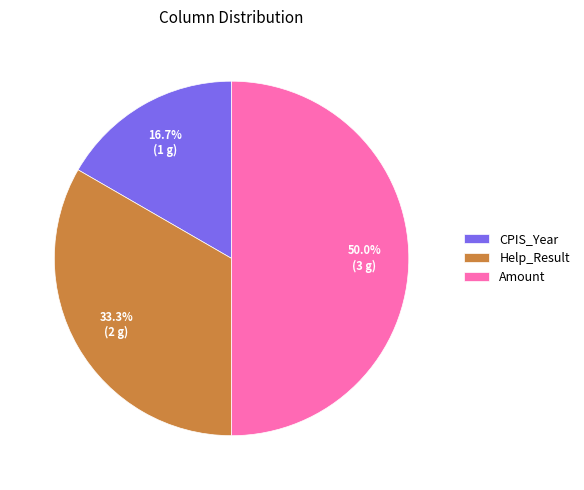

Approximately how many times larger is the value at Help_Result compared to CPIS_Year?

2.0